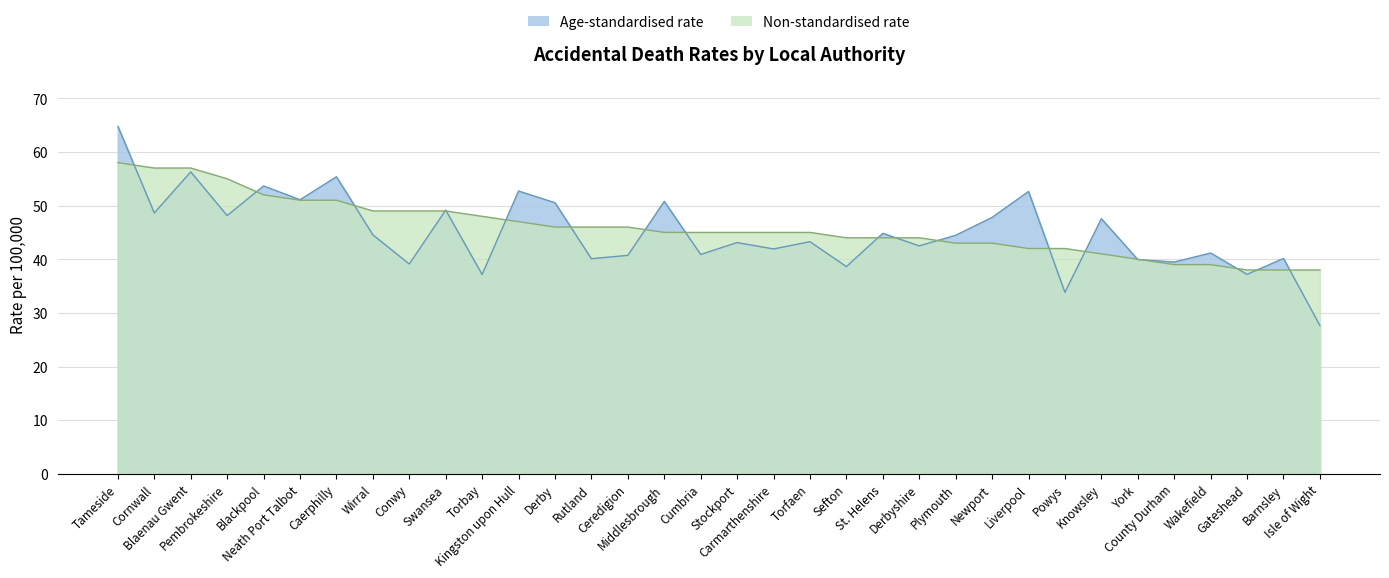

What is the label of the 18th point from the right?

Cumbria